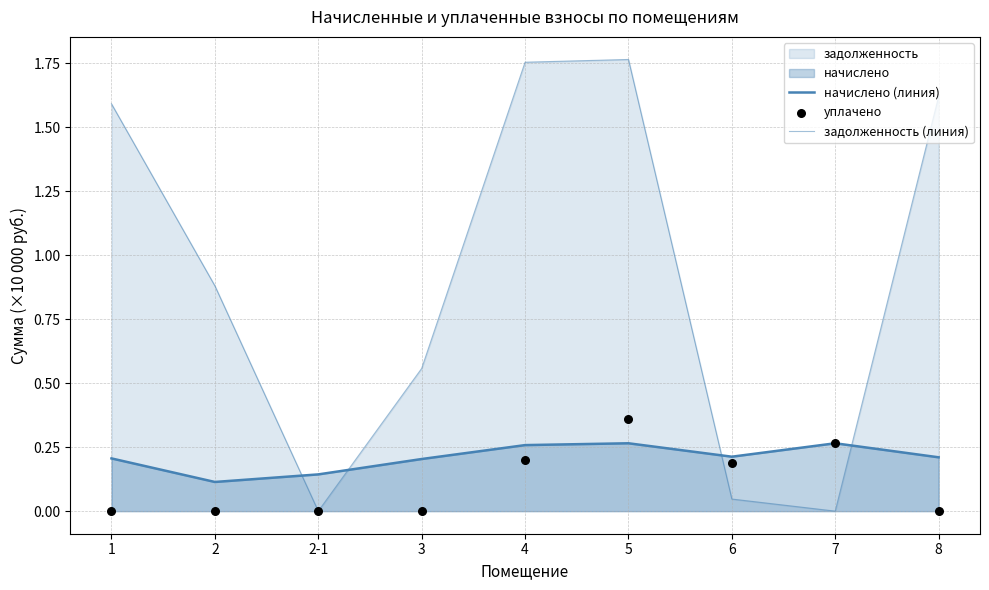

What is the total value across all series at 1?

1.8